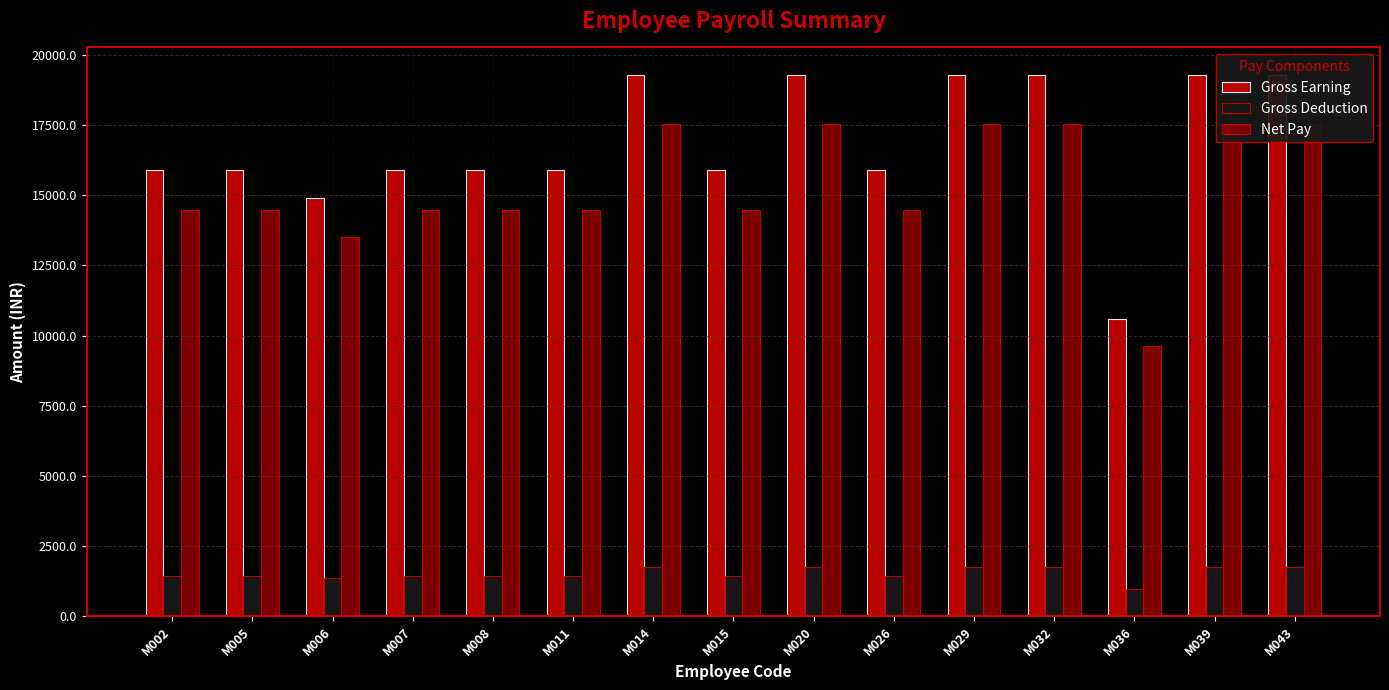

Which series changed the most between M005 and M011?

Gross Earning